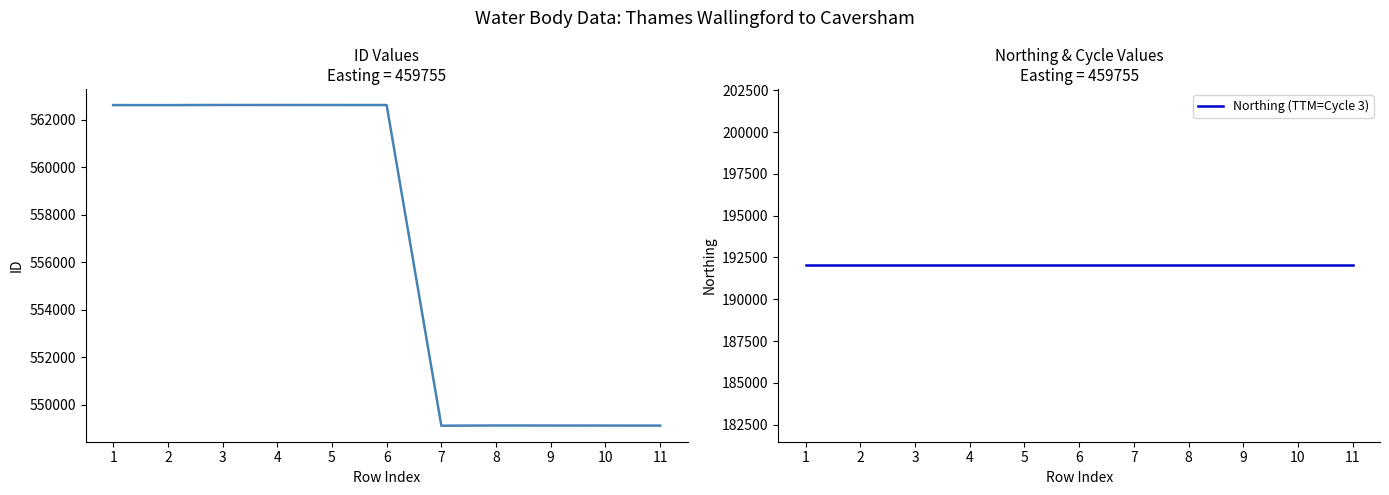

Between 6 and 4, which is larger?

4